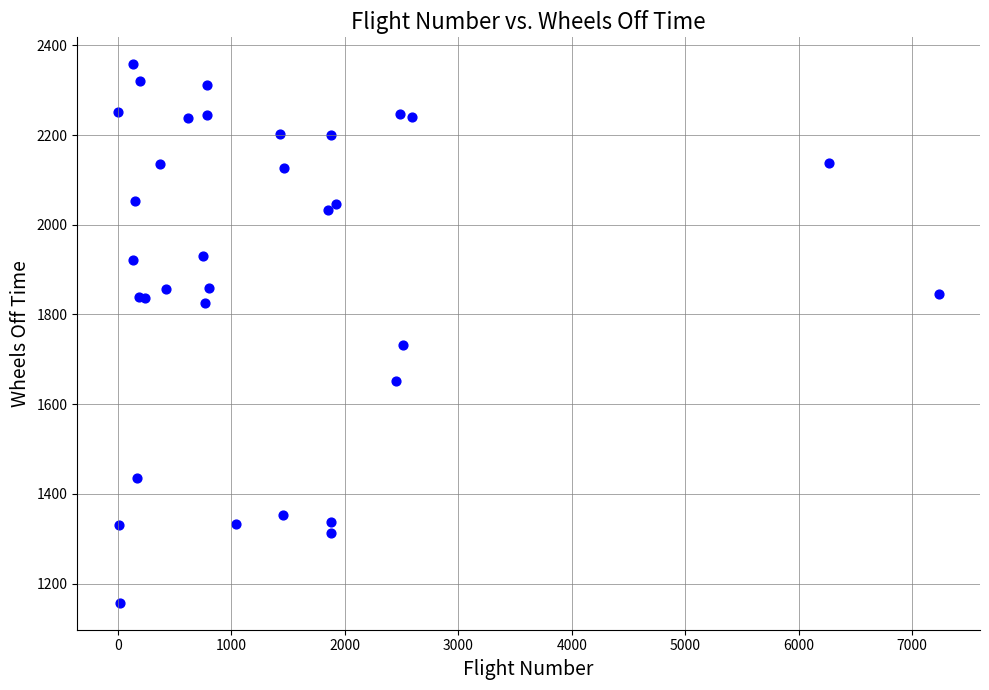

What Y value in the scatter plot is closest to 1757?

1732